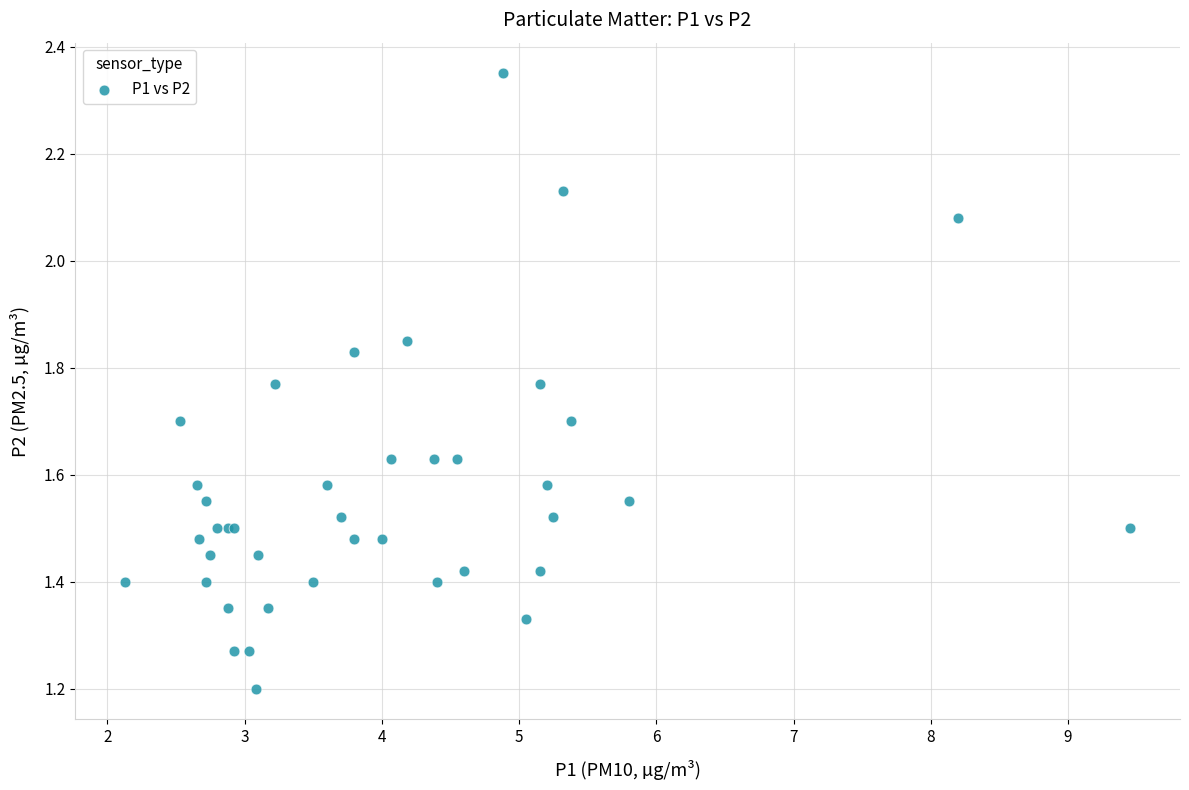

What Y value in the scatter plot is closest to 1?

1.2